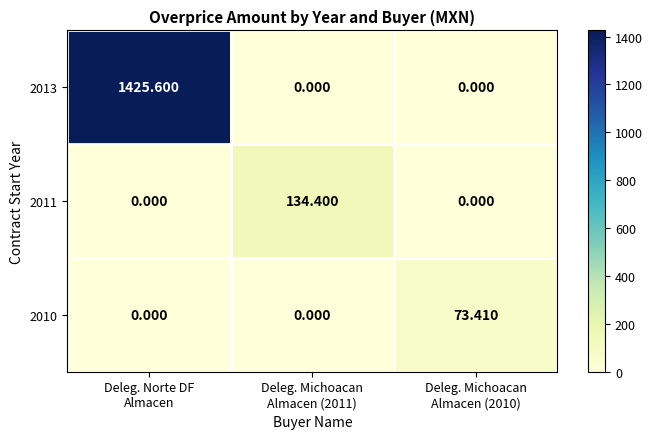

Count the number of categories in the chart.

3